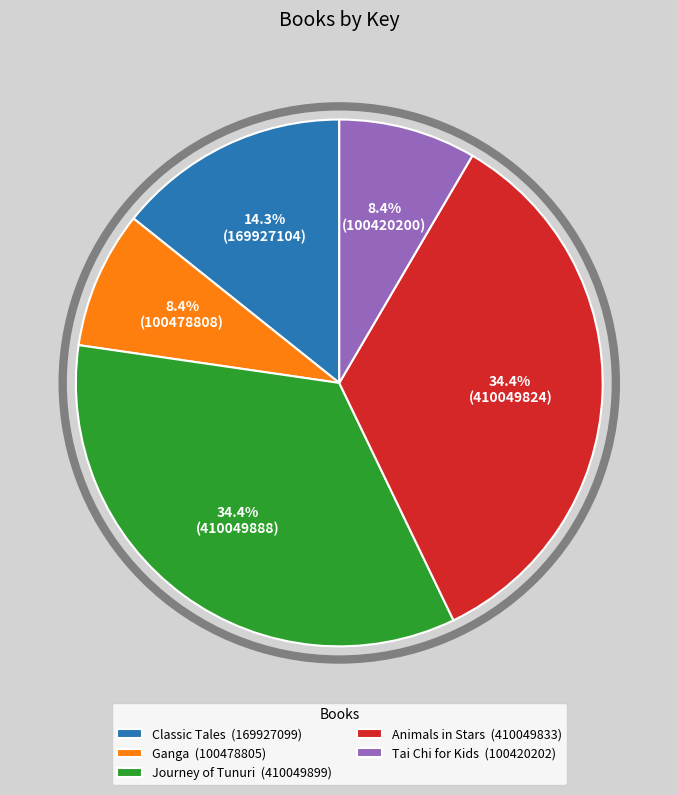

Approximately how many times larger is the value at Classic Tales (169927099) compared to Ganga (100478805)?

1.7